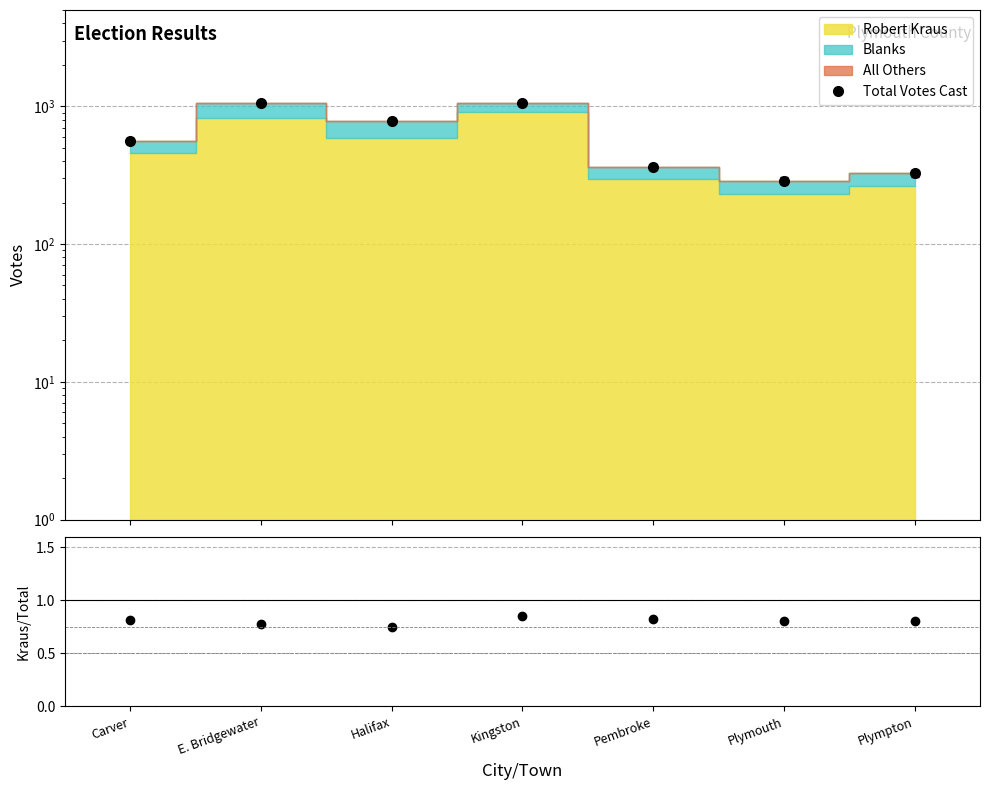

What is the value of the Kraus/Total point at the 3rd from the left?

0.8